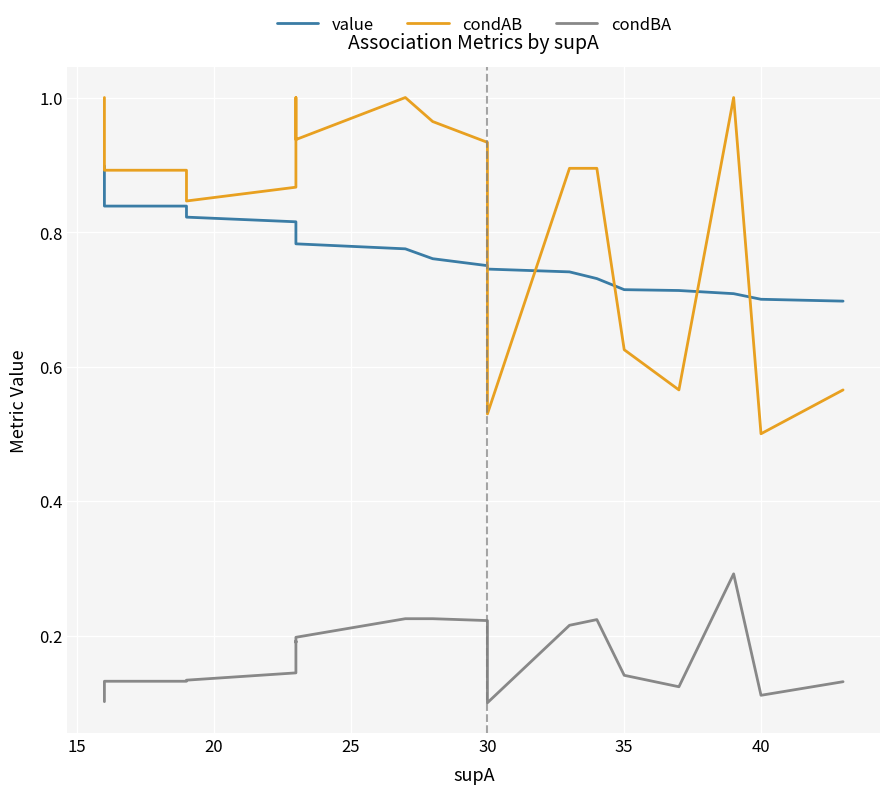

True or false: condBA has more than 2 interior local peaks.

True